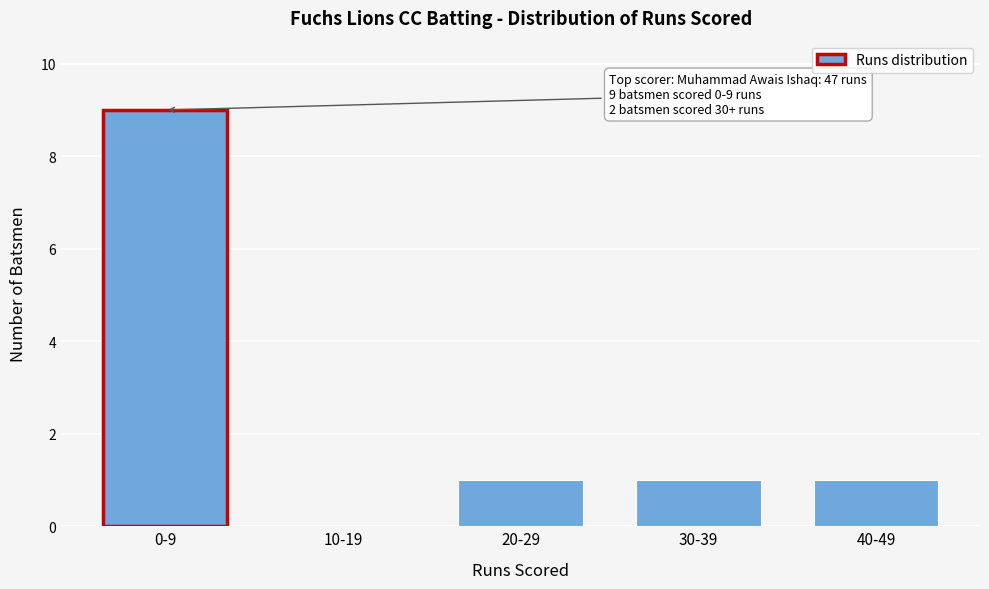

Reading left to right, extract all data points from this chart.

0-9=9	10-19=0	20-29=1	30-39=1	40-49=1